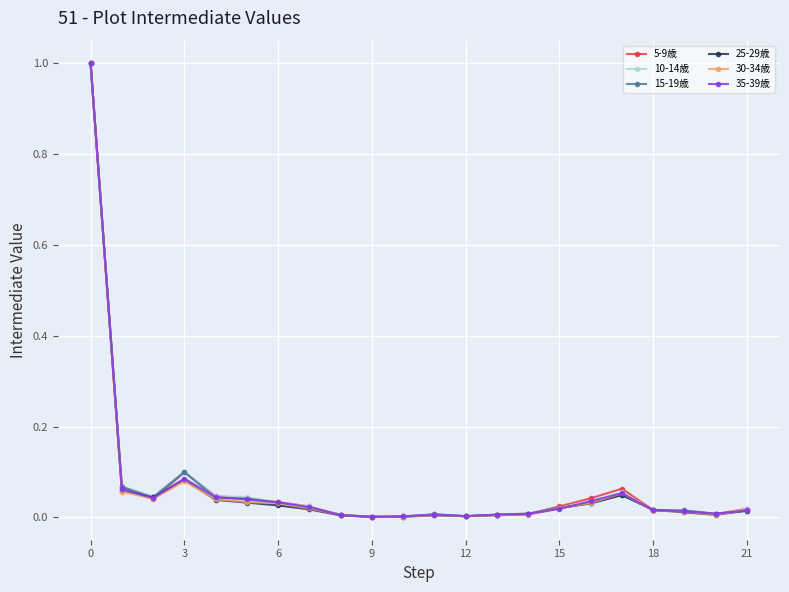

True or false: 35-39歳 has more than 0 points higher than both neighbors.

True